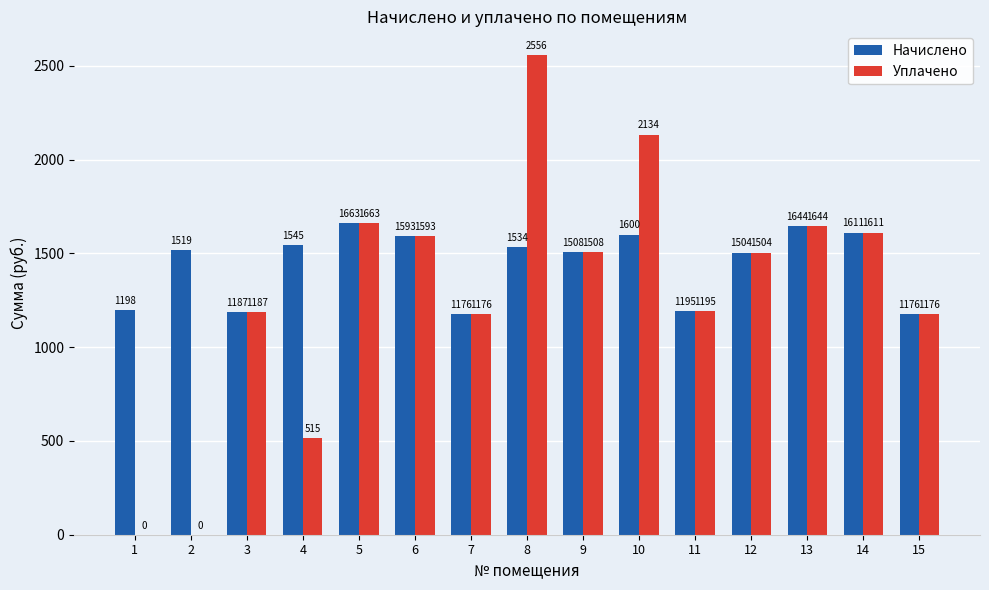

Is the value of Уплачено at 2 greater than the value of Начислено at 14?

No